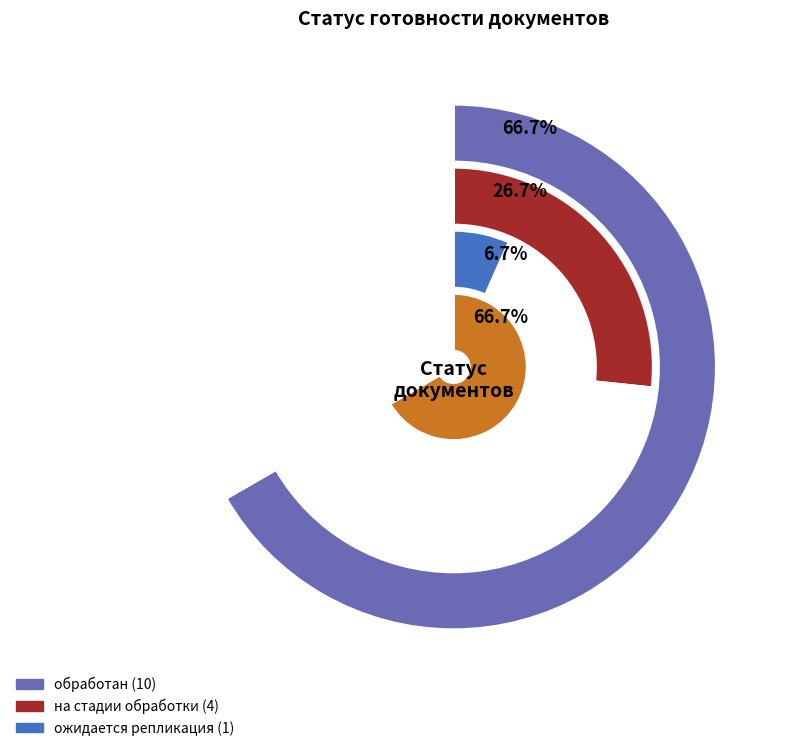

To the nearest percent, what is the difference between the обработан and на стадии обработки slice percentages?

40%